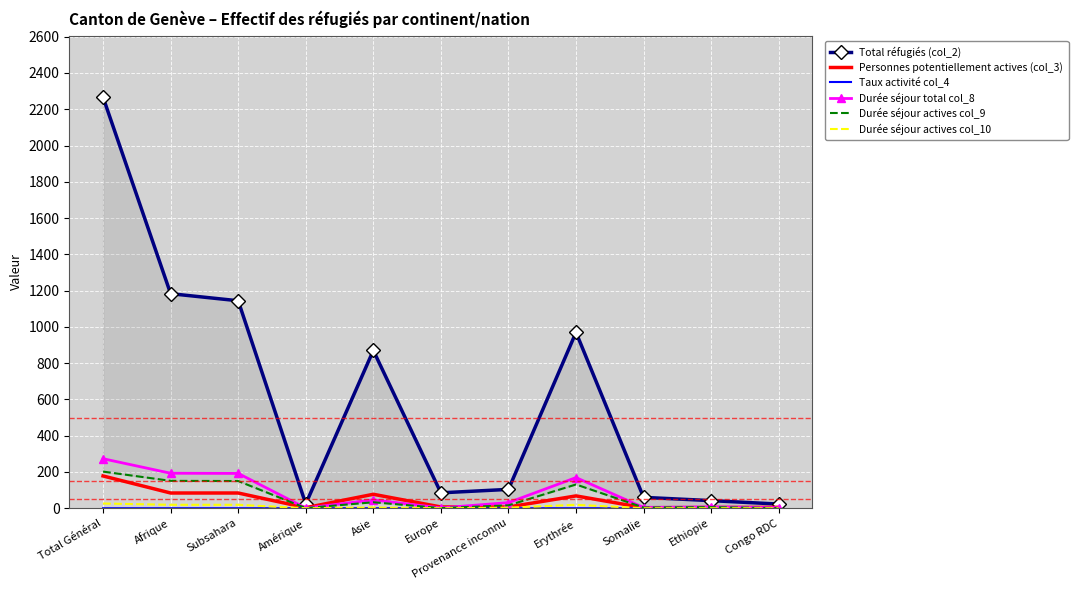

What is the difference between the Personnes potentiellement actives (col_3) values at Somalie and Congo RDC?

2.0